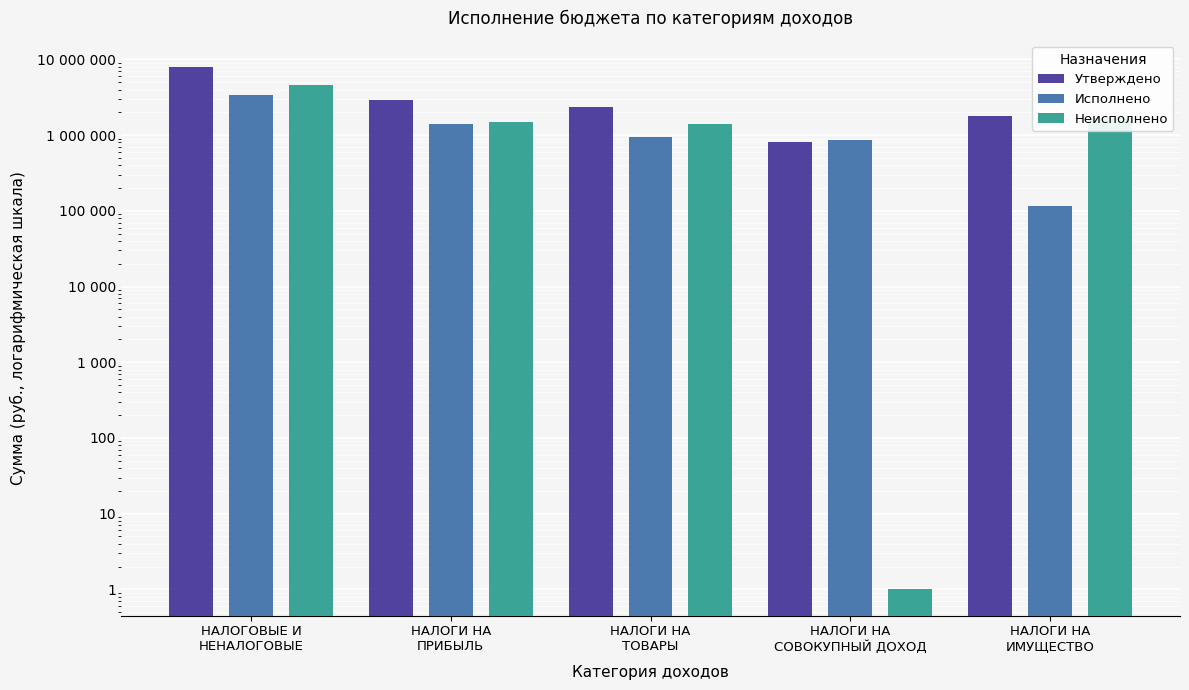

What is the sum of all Утверждено values?

15765400.0